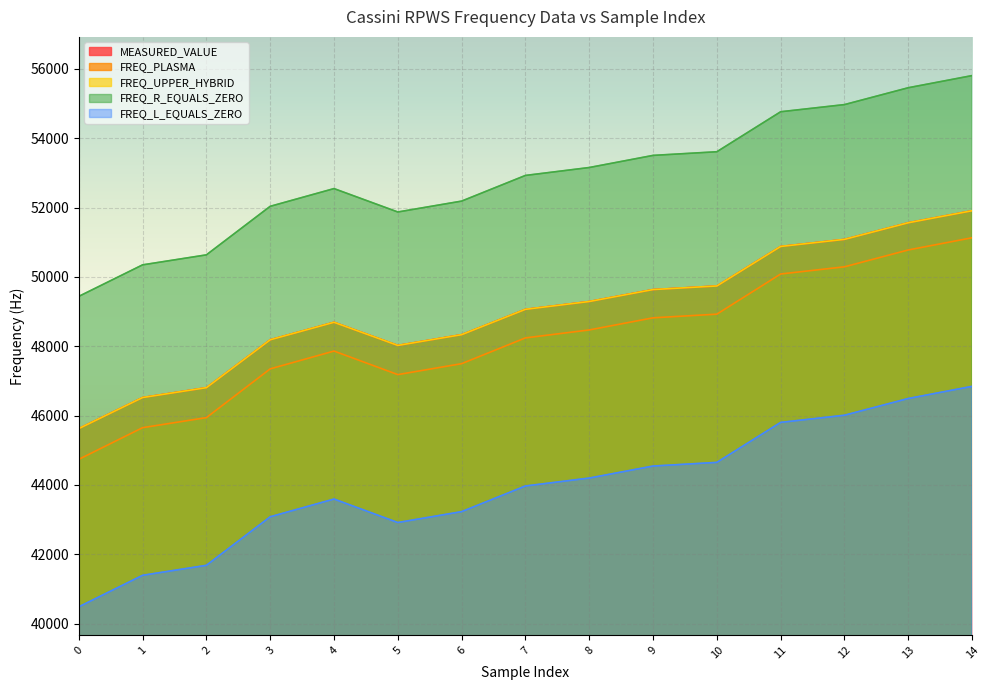

At which label does FREQ_PLASMA first exceed 48241?

7